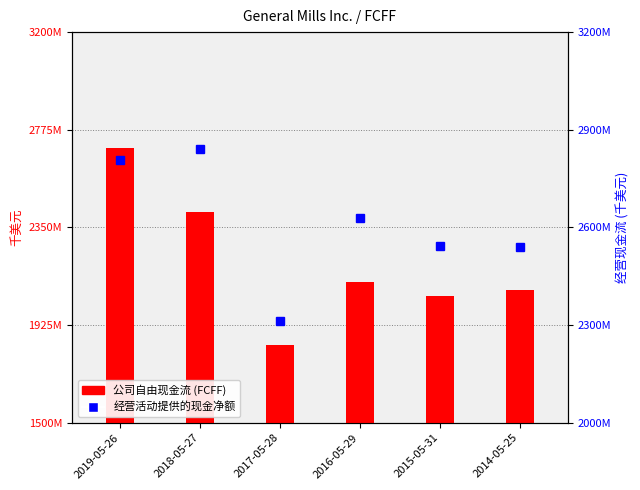

Which series has the largest total across all categories?

经营活动提供的现金净额